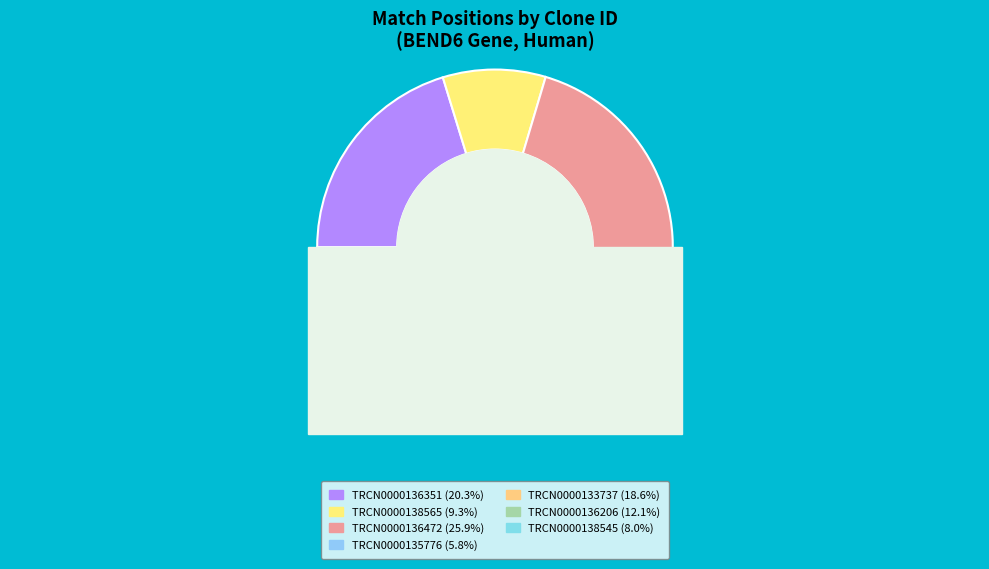

Which has a higher value, TRCN0000138565 or TRCN0000136206?

TRCN0000136206